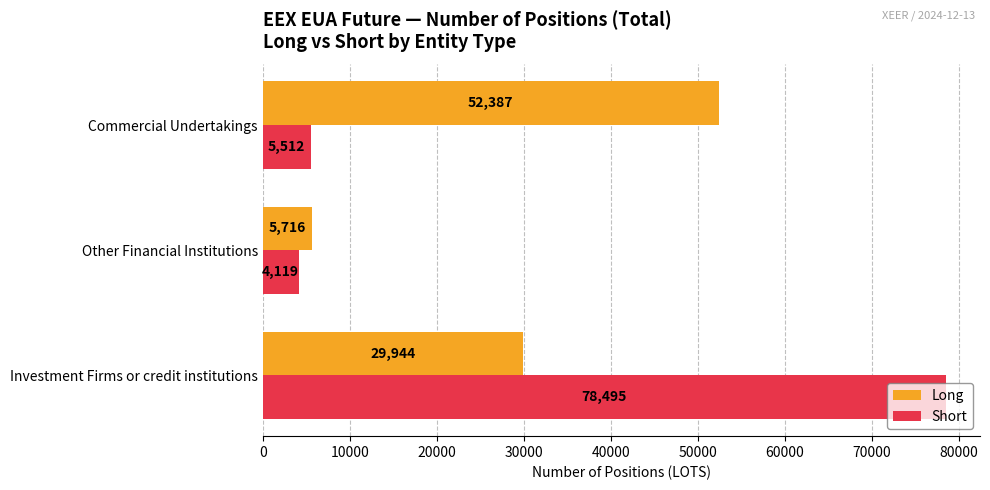

What is the difference between the Long values at Other Financial Institutions and Commercial Undertakings?

46671